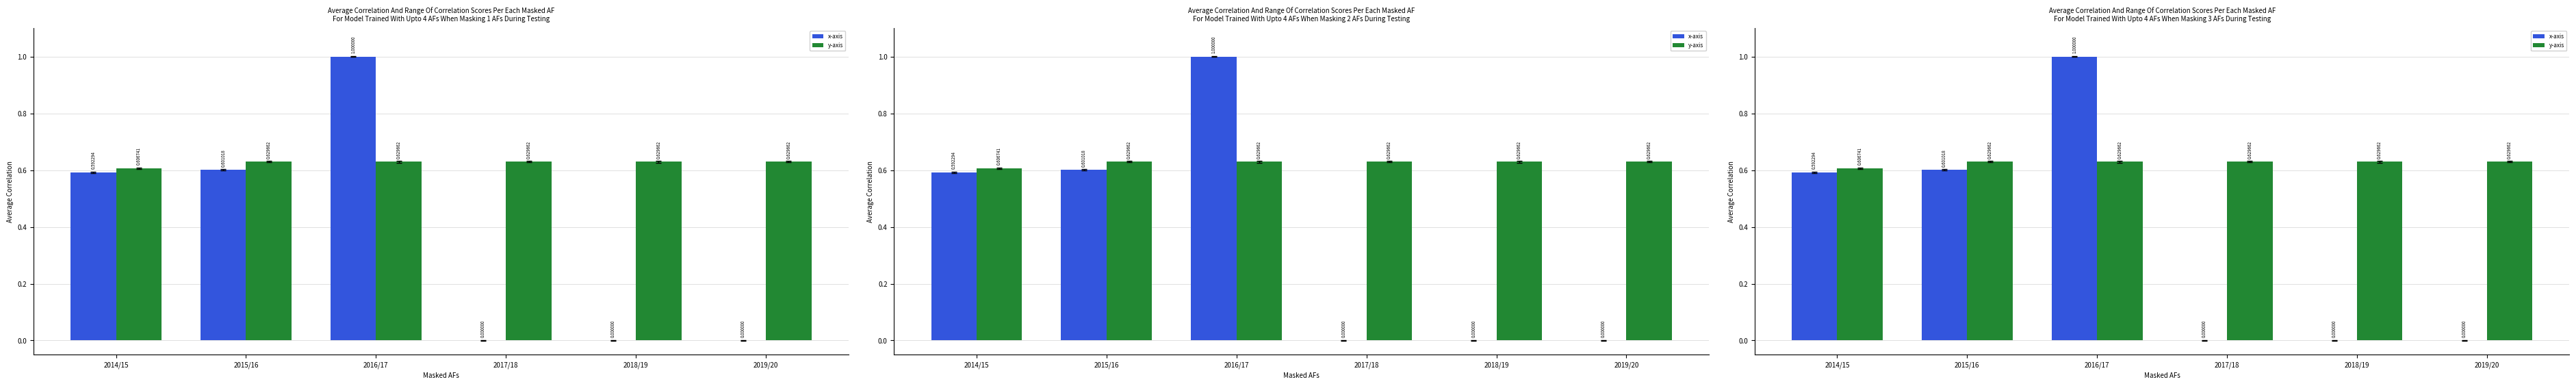

Which series has the largest range (max minus min)?

x-axis